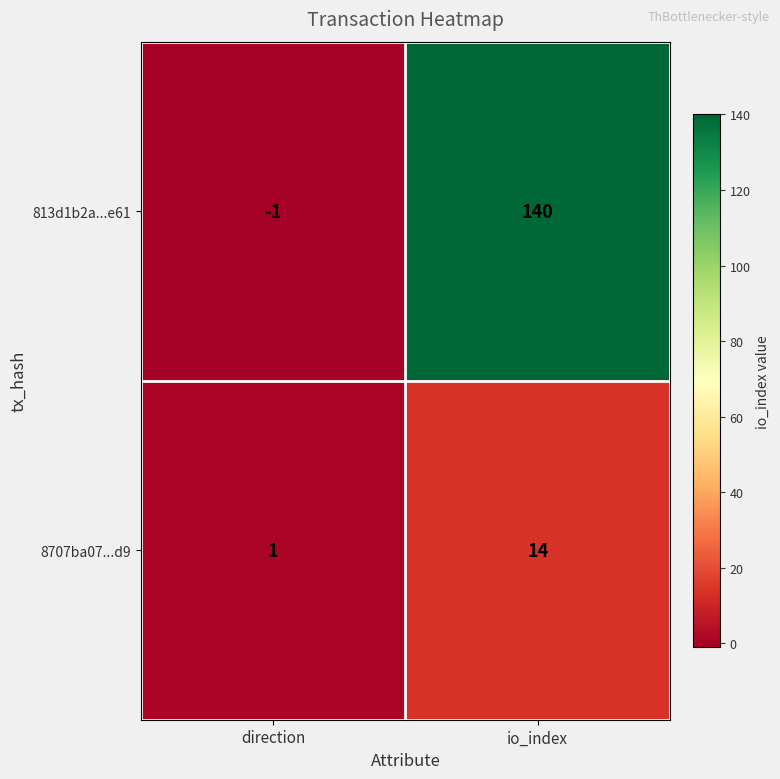

Which series has the largest range (max minus min)?

813d1b2a...e61